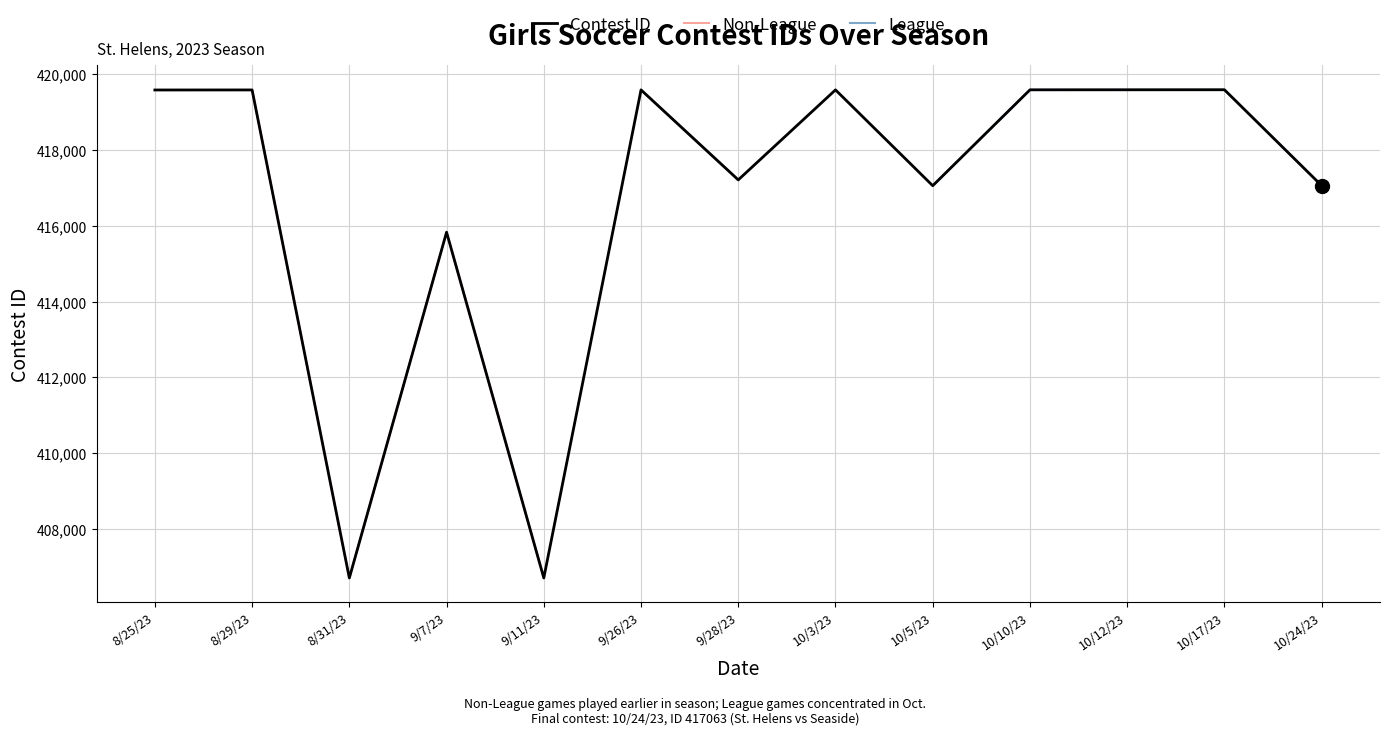

Is the value of Contest ID at 9/11/23 greater than the value of League at 10/3/23?

No